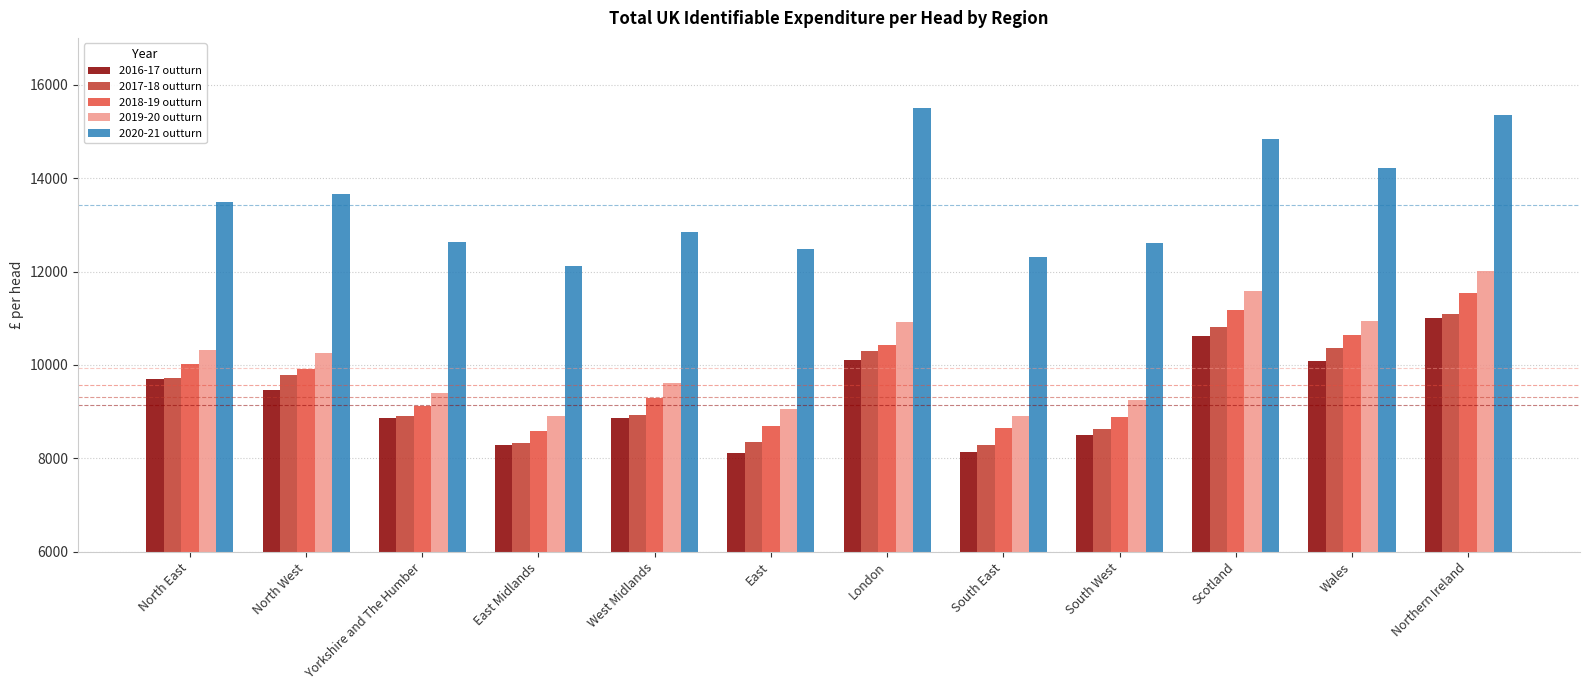

At how many categories does at least one series exceed 11128?

12